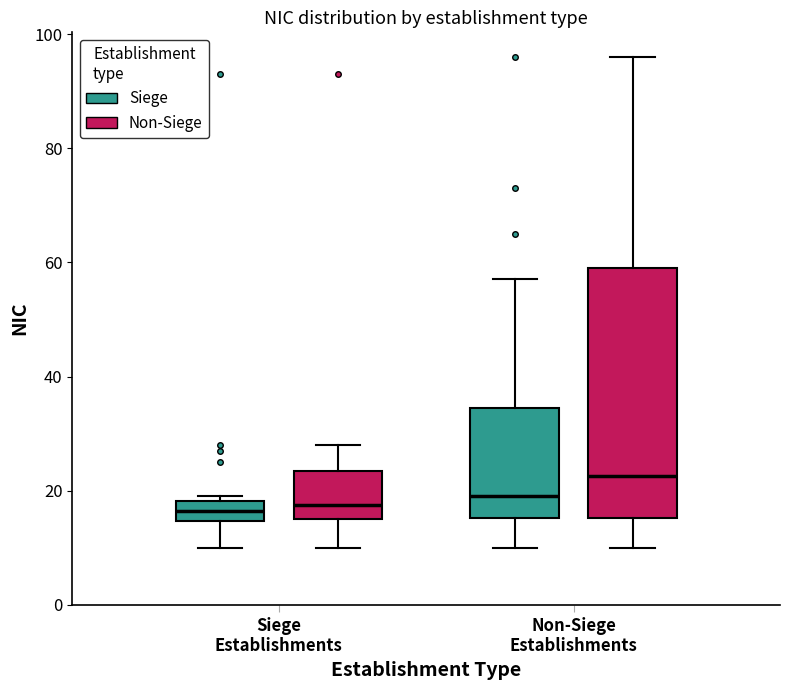

Reading left to right, read every box against the y-axis: the position of its median line, the range the box covers, and the ends of its whiskers. The values are not printed on the chart, so give them approximately, as read against the axis.

Siege Establishments (Siege): median 16, box 14 to 18, whiskers 10 to 20
Siege Establishments (Non-Siege): median 18, box 16 to 24, whiskers 10 to 28
Non-Siege Establishments (Siege): median 20, box 16 to 34, whiskers 10 to 58
Non-Siege Establishments (Non-Siege): median 22, box 16 to 60, whiskers 10 to 96